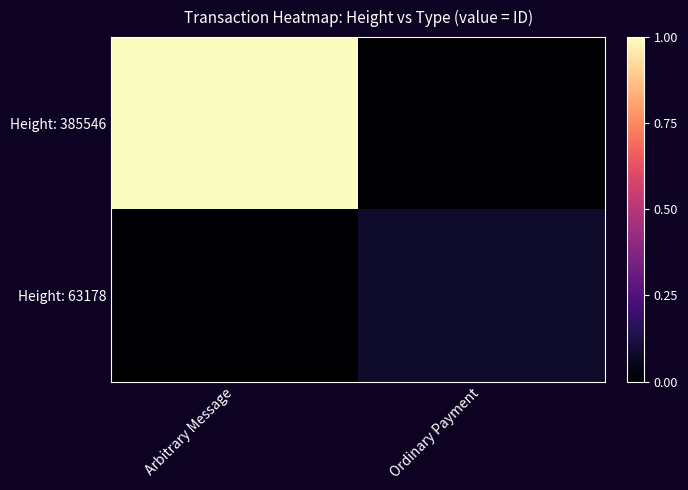

Reading left to right, list all the values displayed in this chart.

Height: 385546: Arbitrary Message=1.0	Ordinary Payment=0.0
Height: 63178: Arbitrary Message=0.0	Ordinary Payment=0.1